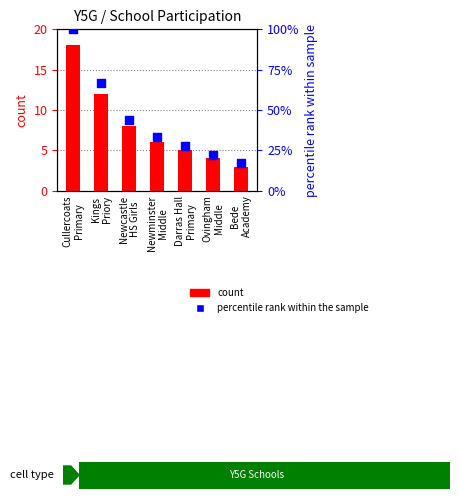

Is the value of count at Bede
Academy greater than the value of percentile rank within the sample at Kings
Priory?

No